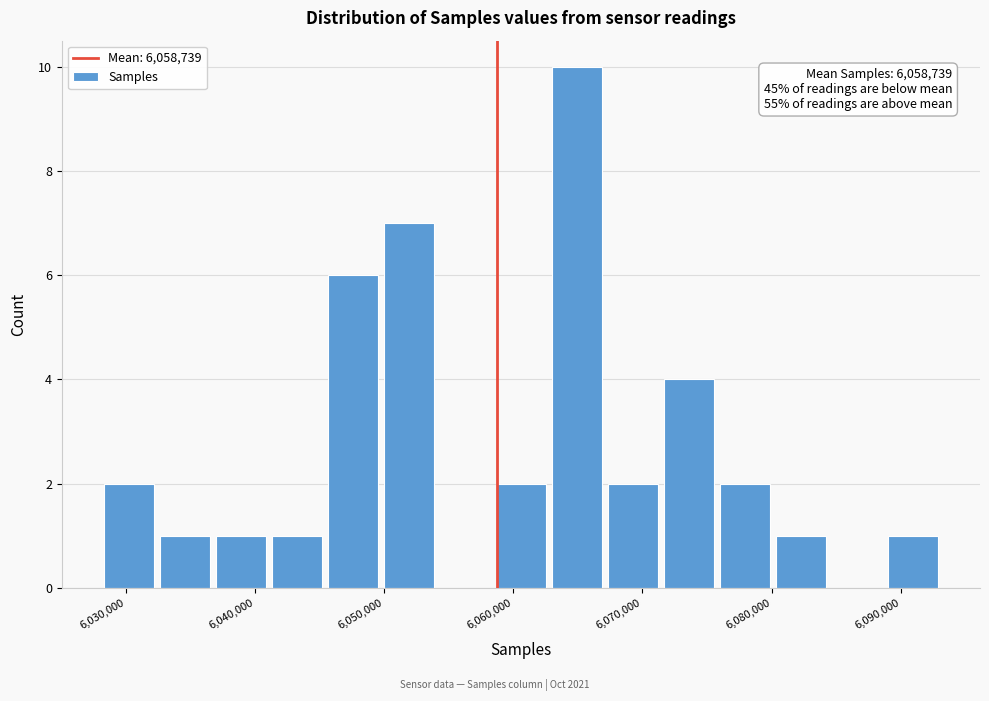

Which range on the x-axis has the tallest bar?

6063000 to 6067000